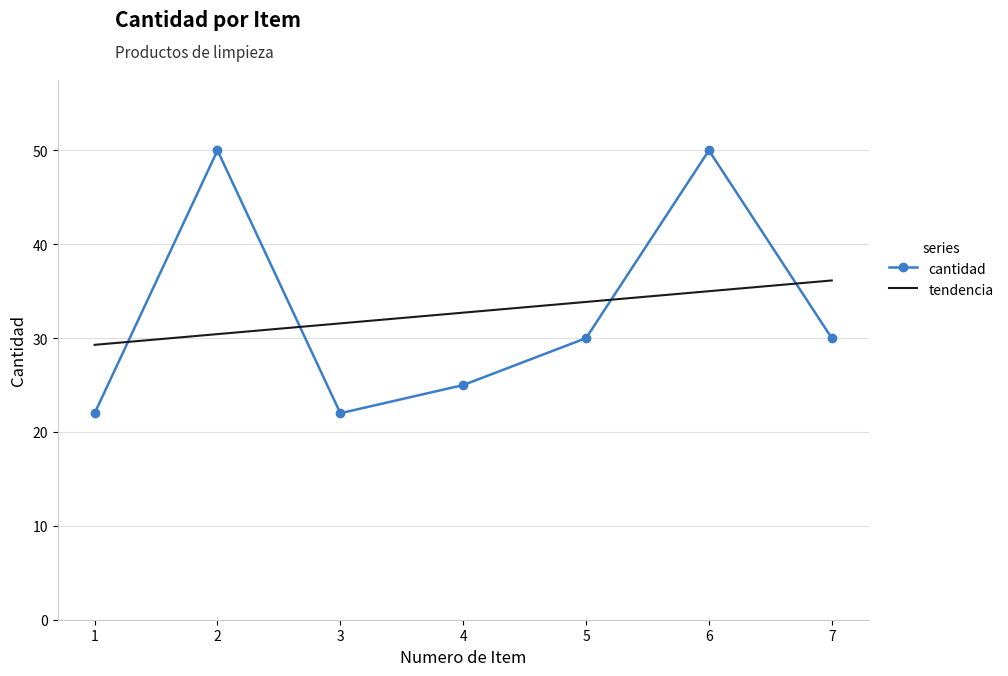

True or false: tendencia has more than 2 interior local peaks.

False